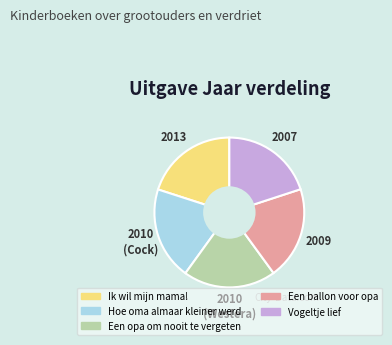

Does Een ballon voor opa represent more than half of the total?

No